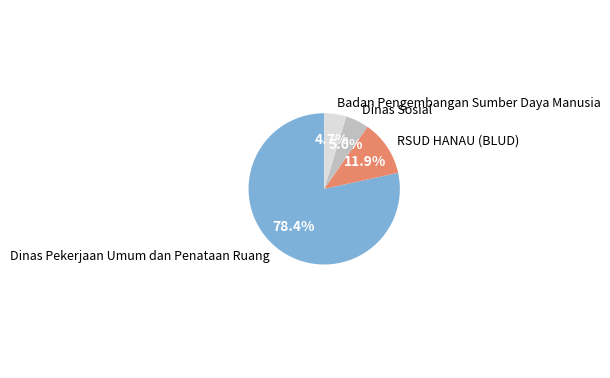

To the nearest percent, what is the average slice percentage?

25%